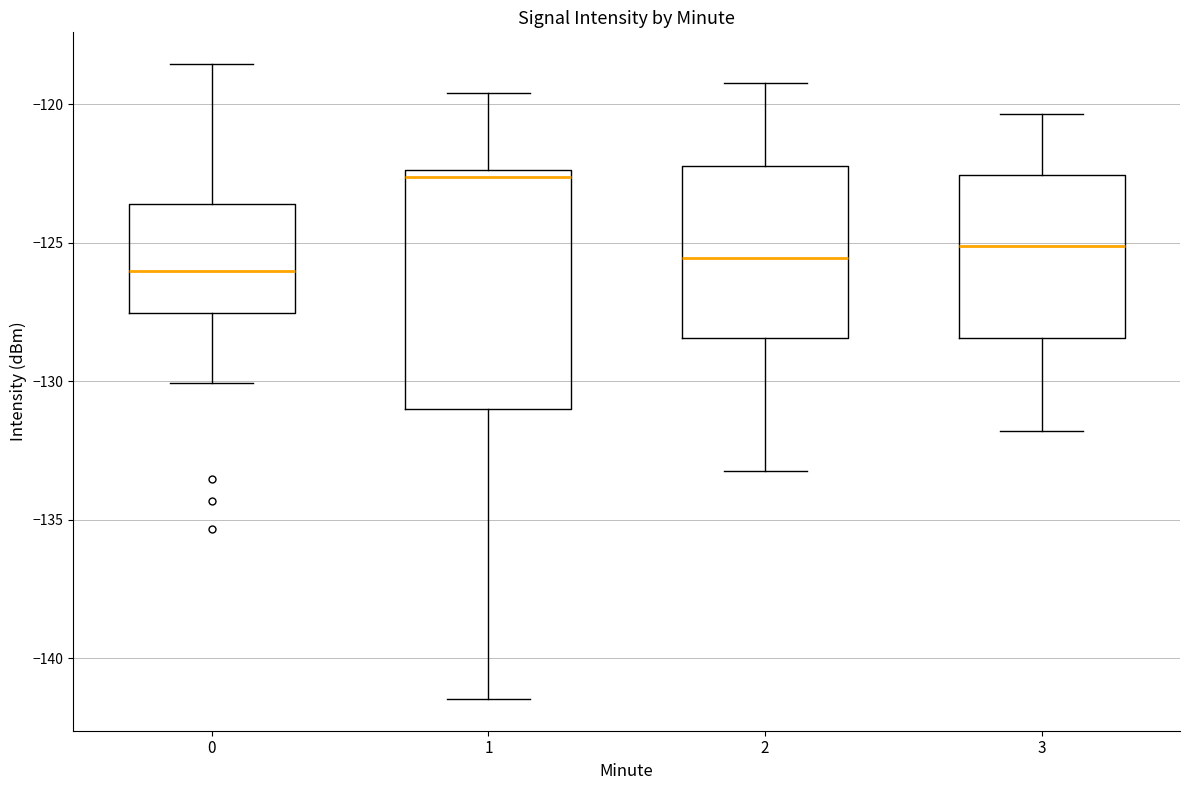

Where does the lower whisker of the box at x = 3 end on the y-axis? The values are not printed on the chart, so give them approximately, as read against the axis.

-132.0